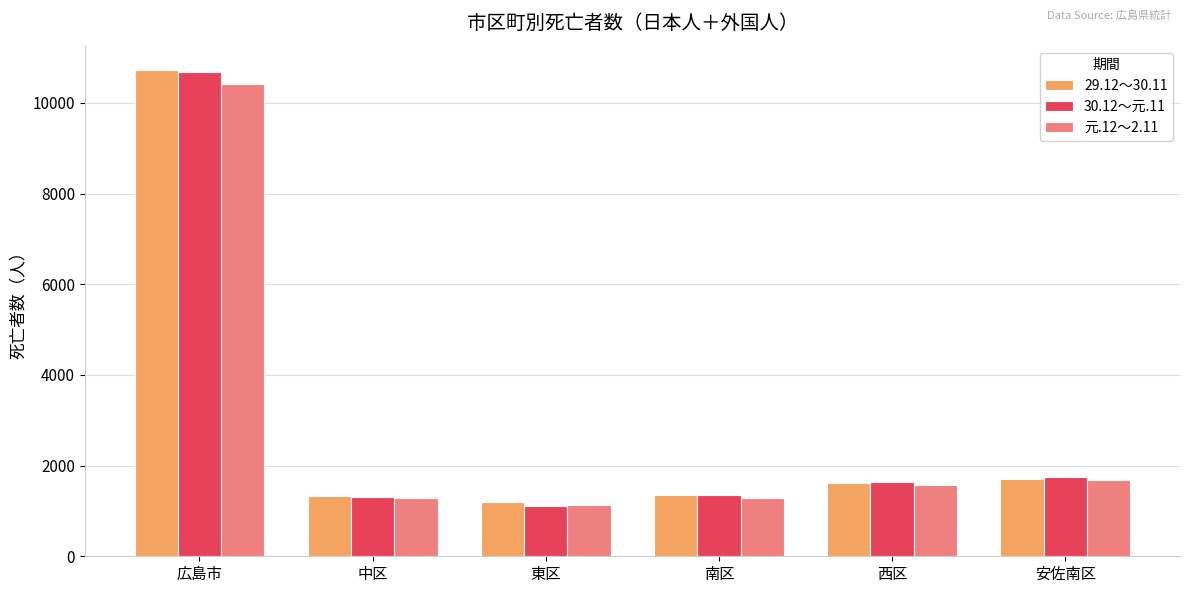

At which category does the chart reach its peak across all series?

広島市